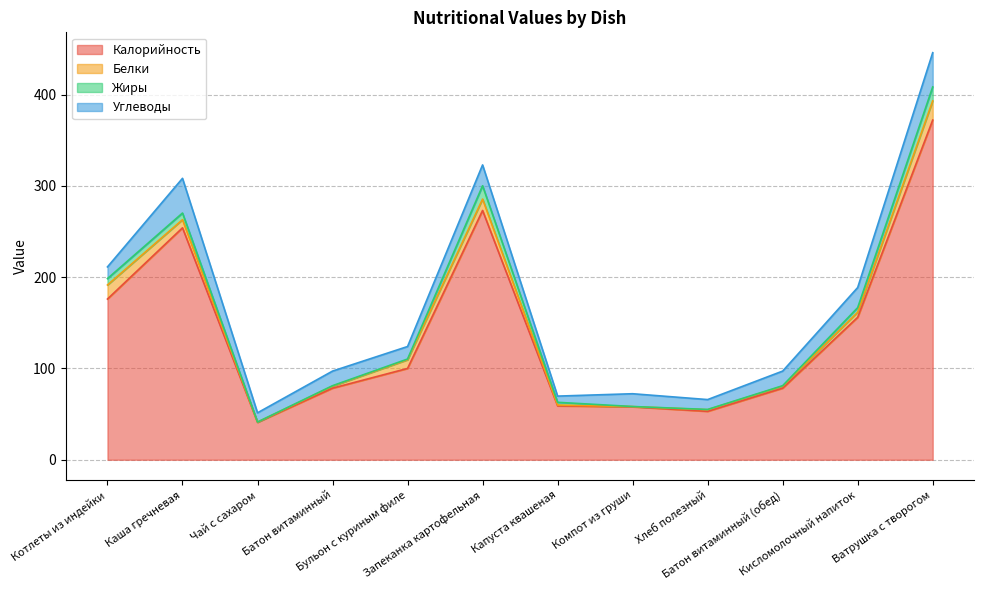

What is the minimum value shown in the chart?

0.1